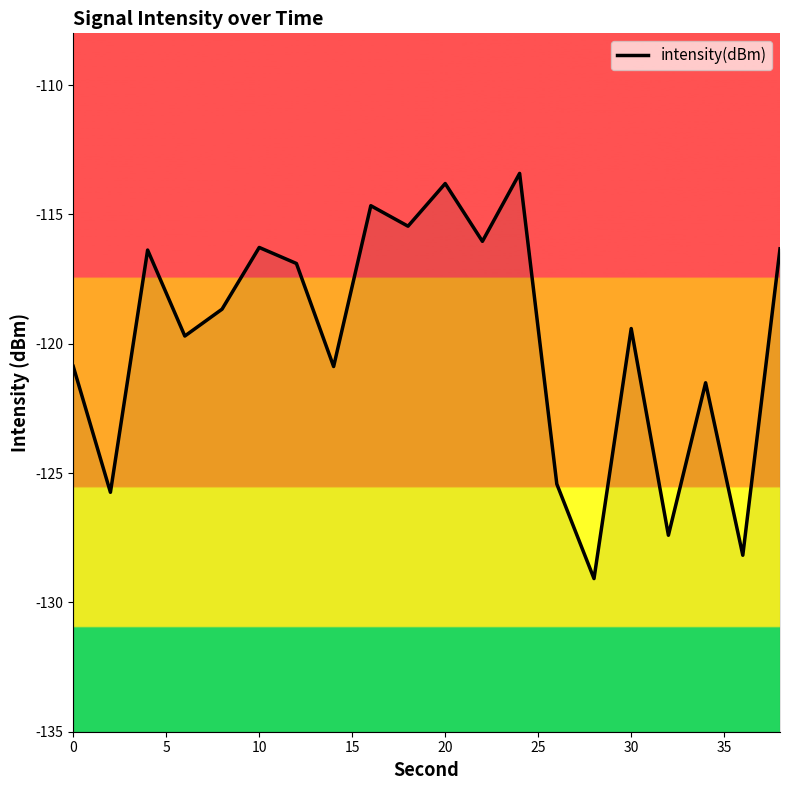

Is it true that the value at 13 is -179.6?

False